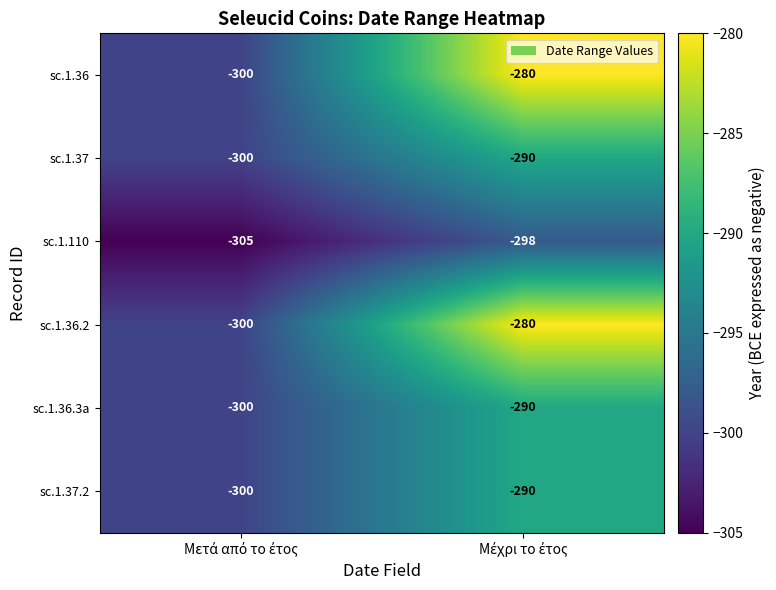

What is the minimum value shown in the chart?

-305